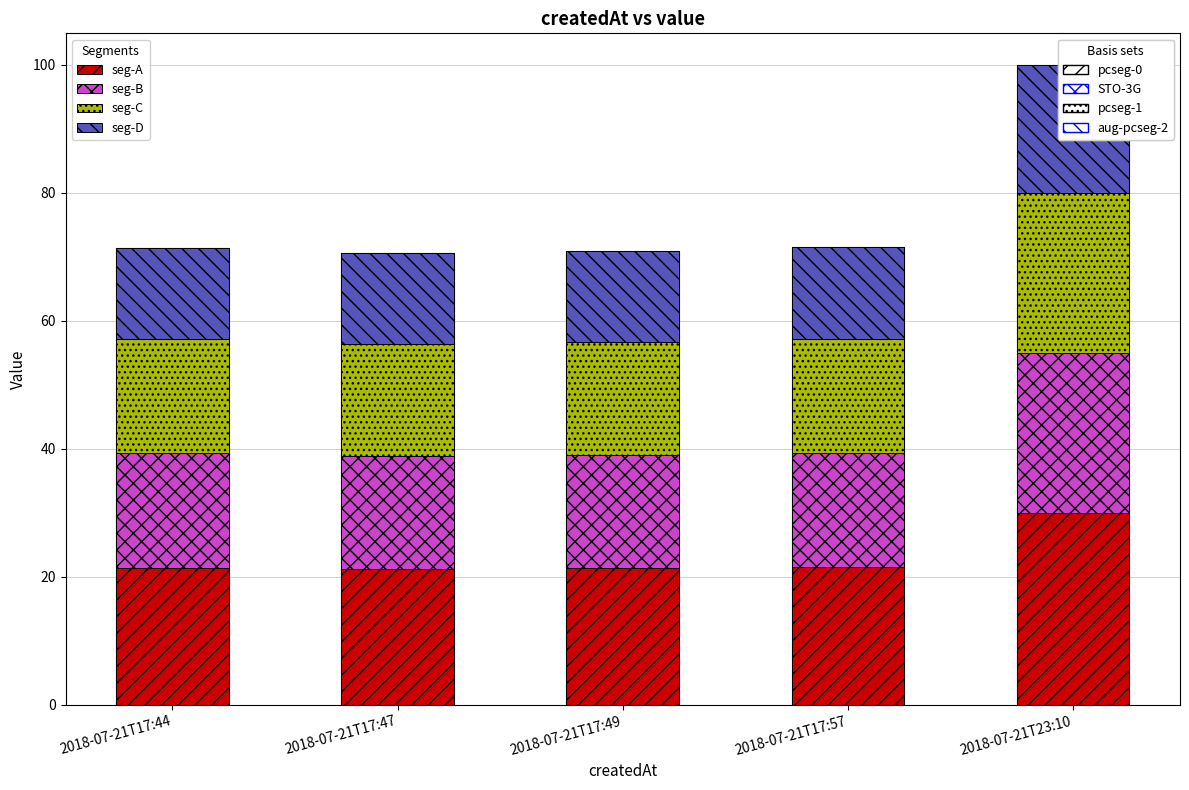

What is the difference between the second highest and second lowest values in the value series?

0.6